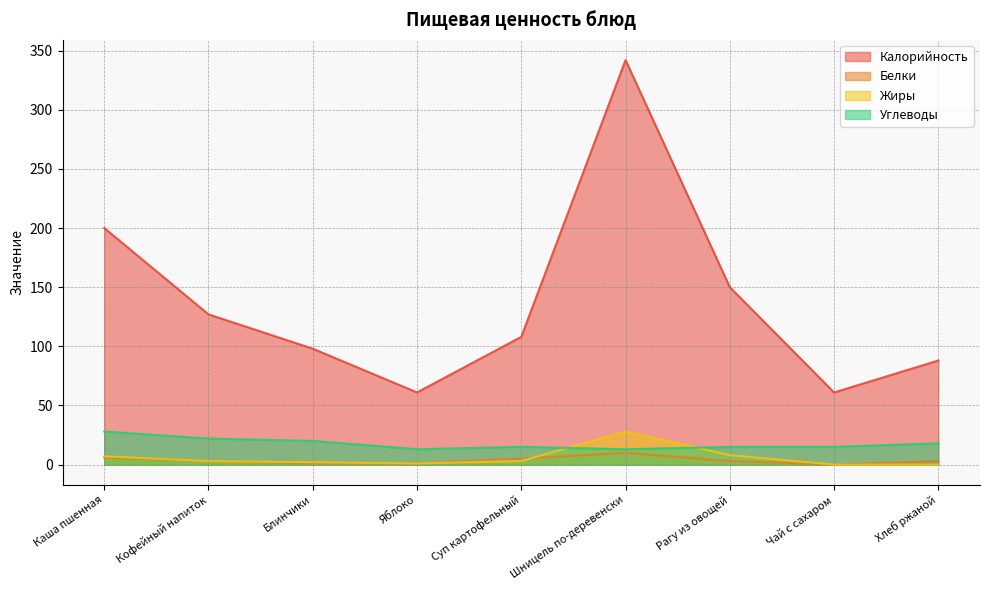

What is the total value across all series at Яблоко?

76